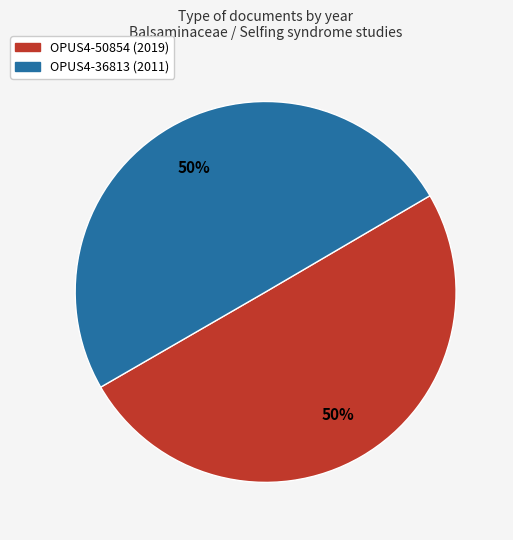

To the nearest percent, what is the combined percentage of OPUS4-36813 and OPUS4-50854?

100%